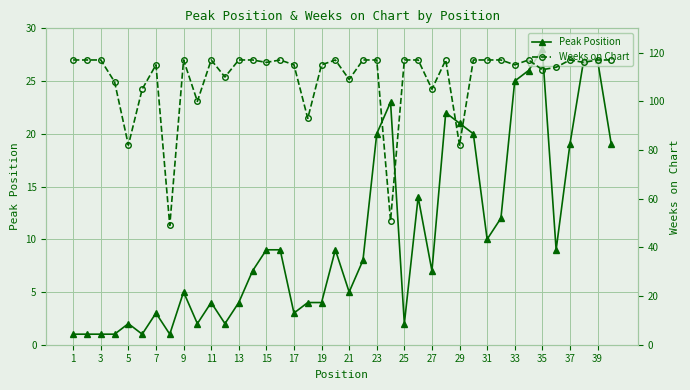

True or false: Peak Position has more than 2 interior local peaks.

True